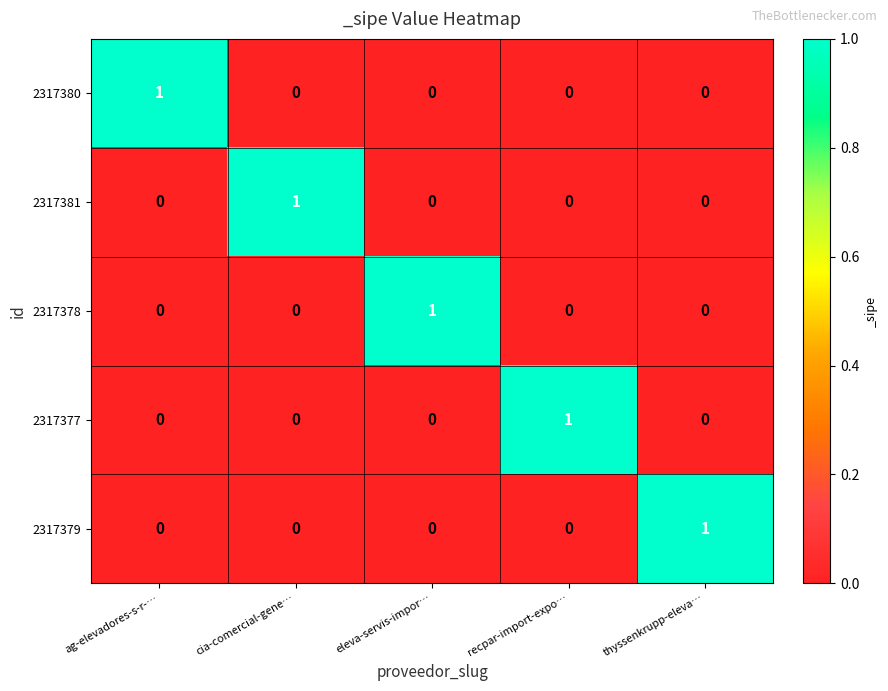

At how many categories does at least one series exceed 0?

5